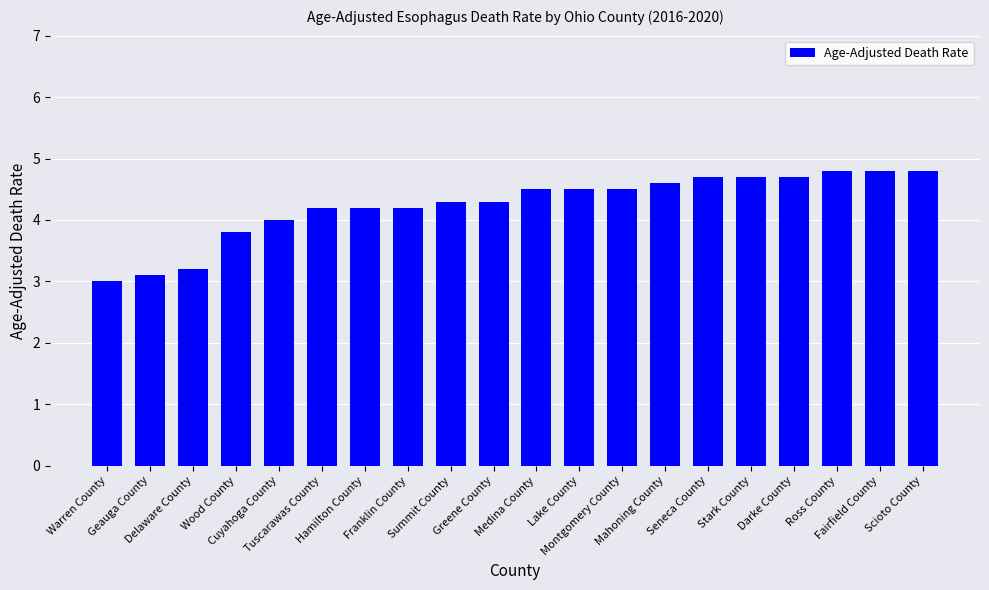

What is the difference between the values at Wood County and Lake County?

0.7